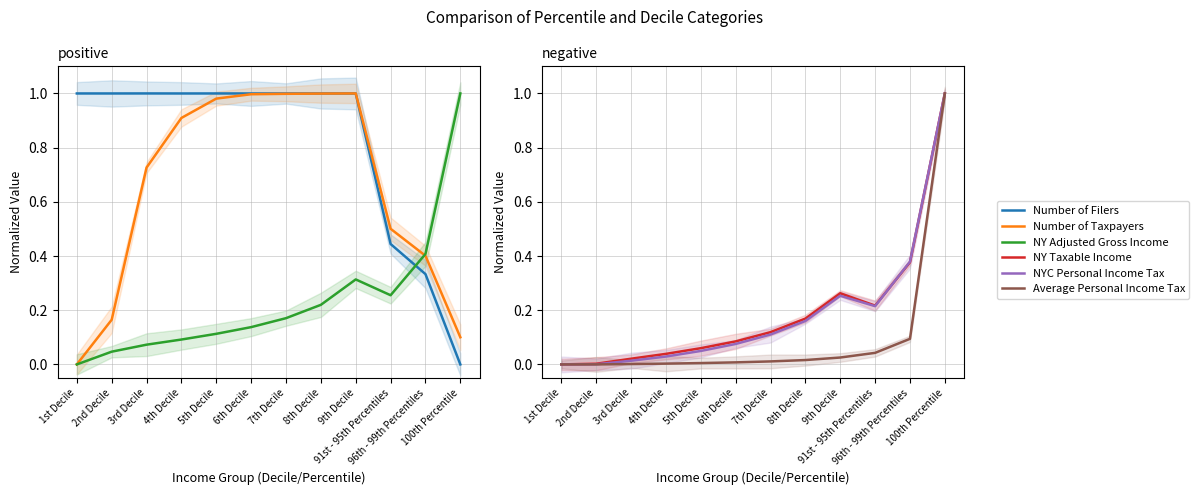

Reading left to right, transcribe all the data shown in this chart.

Number of Filers: 1.0	1.0	1.0	1.0	1.0	1.0	1.0	1.0	1.0	0.4	0.3	0.0
Number of Taxpayers: 0.0	0.2	0.7	0.9	1.0	1.0	1.0	1.0	1.0	0.5	0.4	0.1
NY Adjusted Gross Income: 0.0	0.0	0.1	0.1	0.1	0.1	0.2	0.2	0.3	0.3	0.4	1.0
NY Taxable Income: 0.0	0.0	0.0	0.0	0.1	0.1	0.1	0.2	0.3	0.2	0.4	1.0
NYC Personal Income Tax: 0.0	0.0	0.0	0.0	0.0	0.1	0.1	0.2	0.3	0.2	0.4	1.0
Average Personal Income Tax: 0.0	0.0	0.0	0.0	0.0	0.0	0.0	0.0	0.0	0.0	0.1	1.0